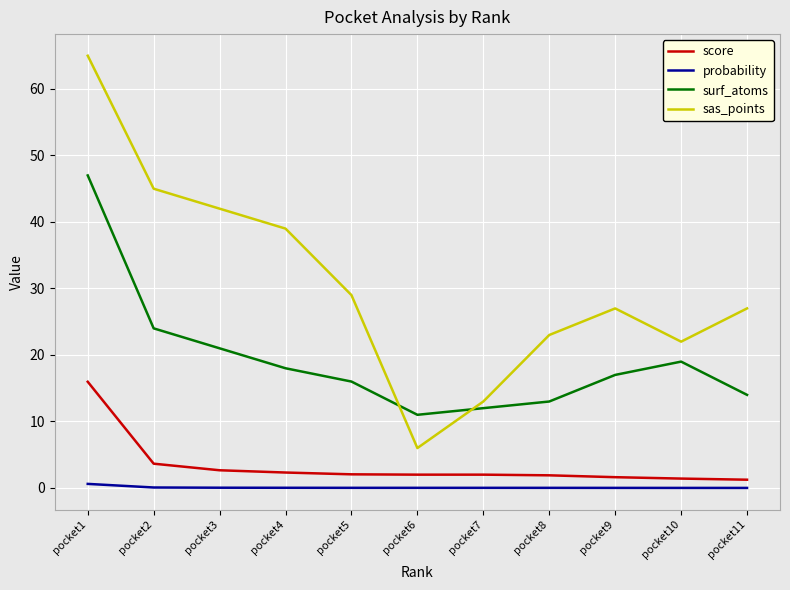

What is the total value across all series at pocket5?

47.1